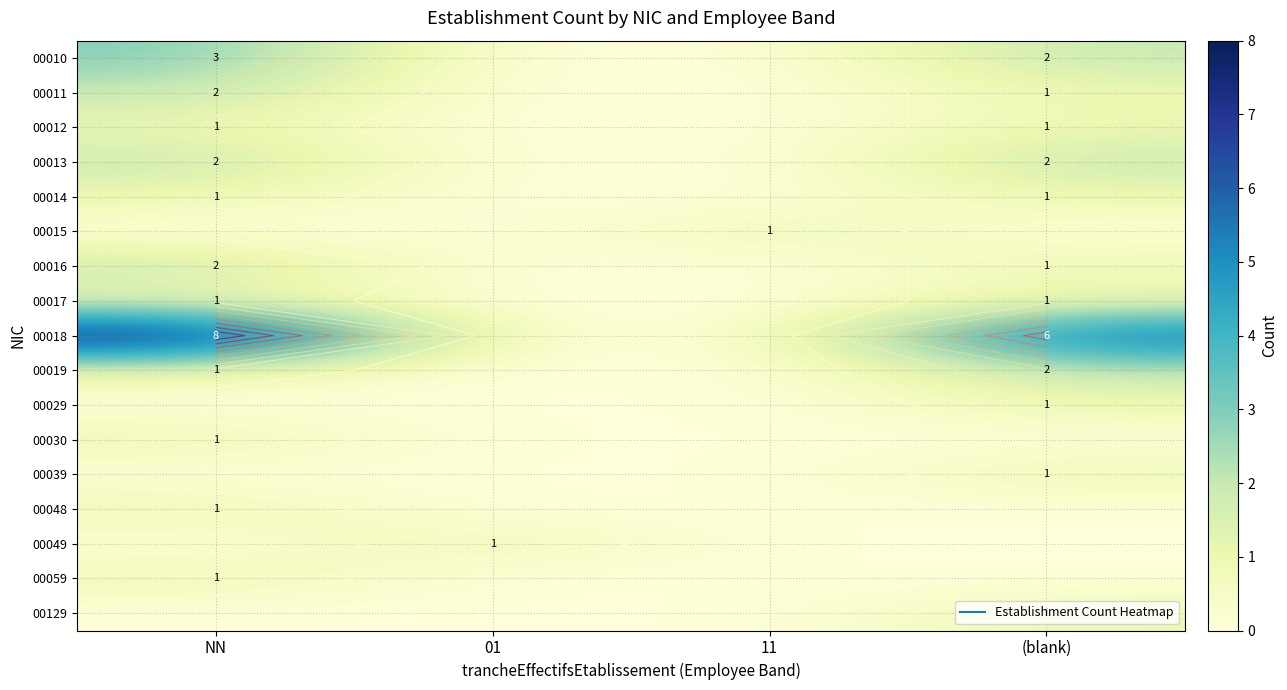

The value of 00015 at NN is 0. True or false?

True